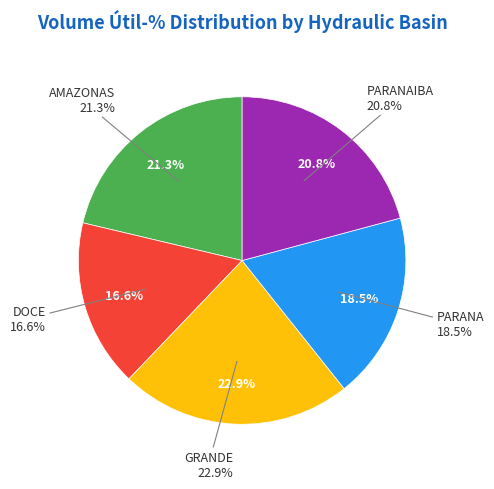

What is the total percentage of PARANA and PARANAIBA?

39.3%